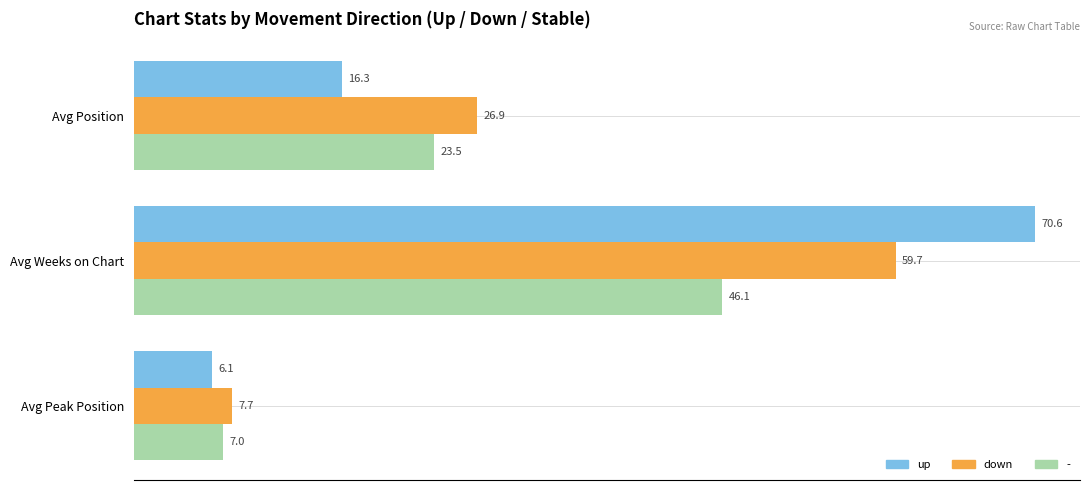

What is the difference between the maximum and second lowest values in the up series?

54.3